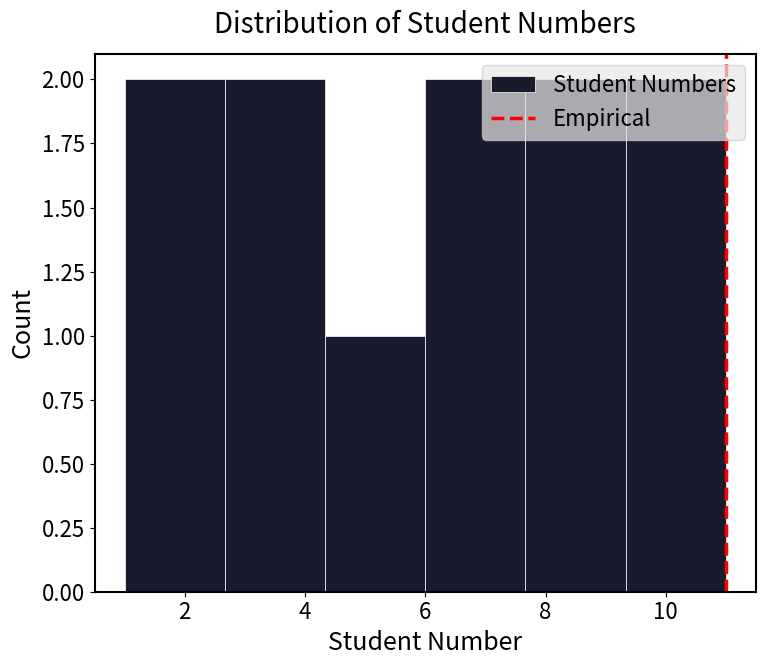

Reading left to right, transcribe this chart: for each bar, give the range it covers on the x-axis and its height. Neither the bar edges nor the heights are printed on the chart, so give them approximately, as read against the axes.

1.0 to 2.6: 2
2.6 to 4.4: 2
4.4 to 6.0: 1
6.0 to 7.6: 2
7.6 to 9.4: 2
9.4 to 11.0: 2